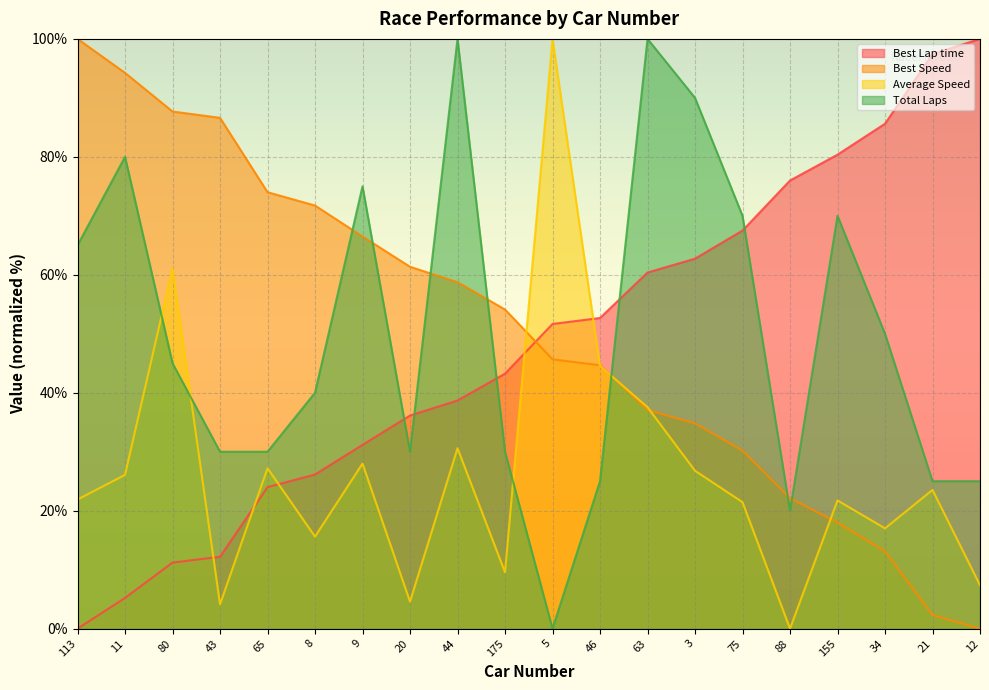

At which category does the chart reach its peak across all series?

12